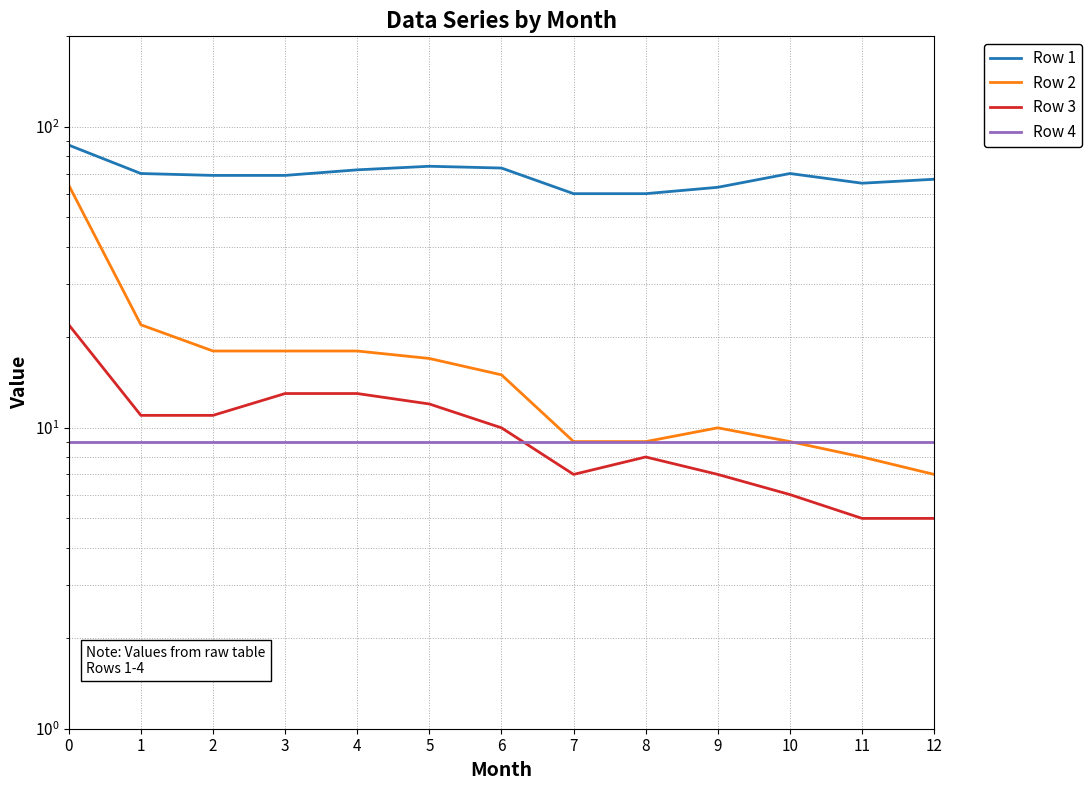

In Row 2, how many points are higher than both neighbors (excluding endpoints)?

1